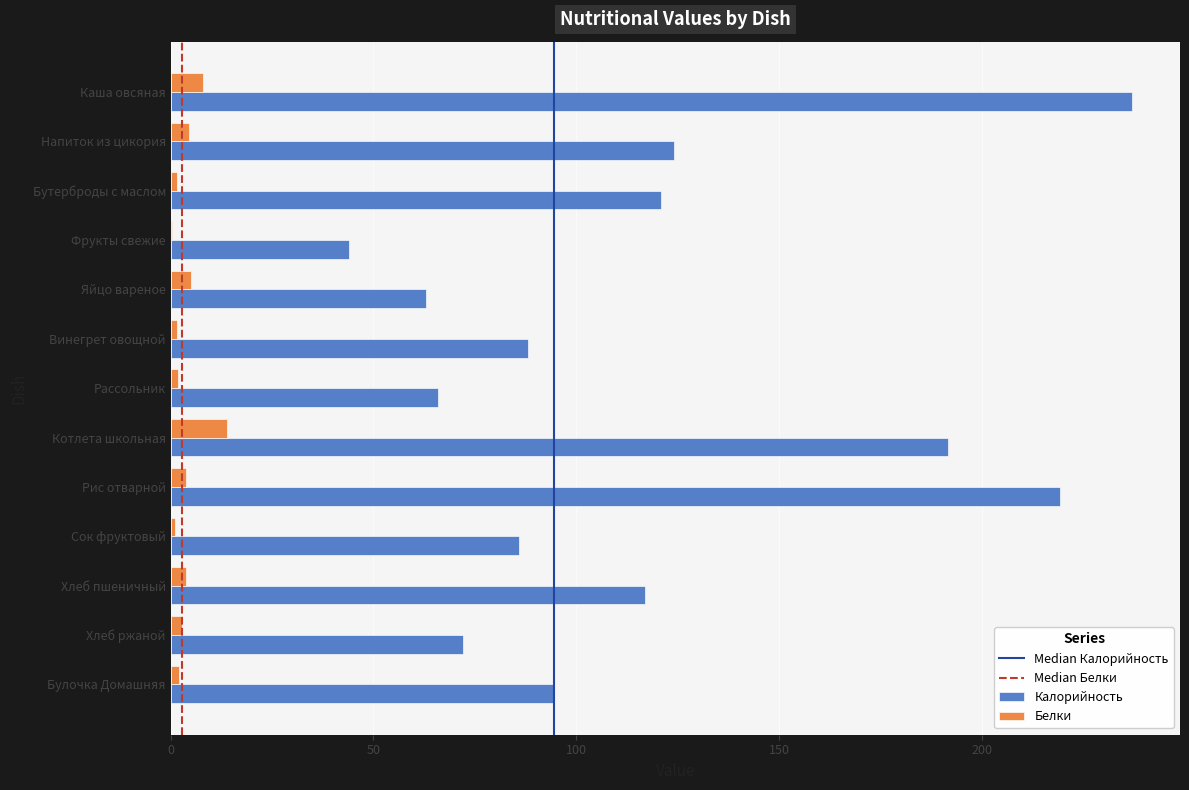

What is the difference between the Калорийность values at Сок фруктовый and Фрукты свежие?

42.0